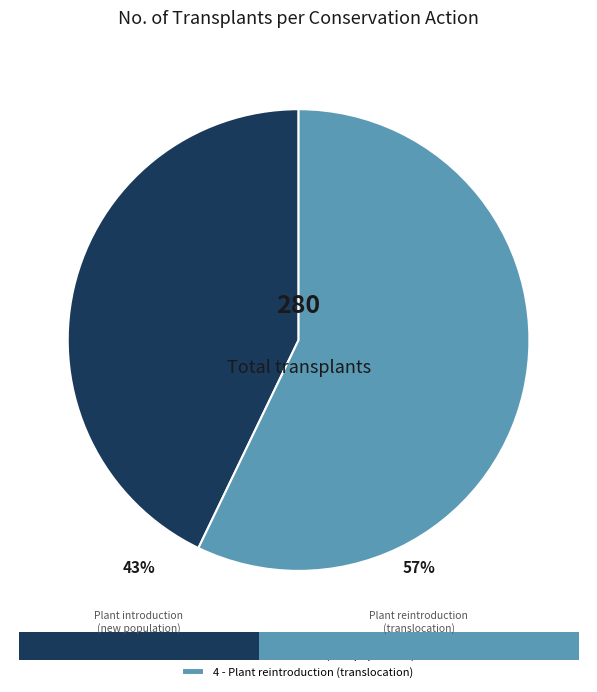

What is the majority slice?

4 - Plant reintroduction (translocation)